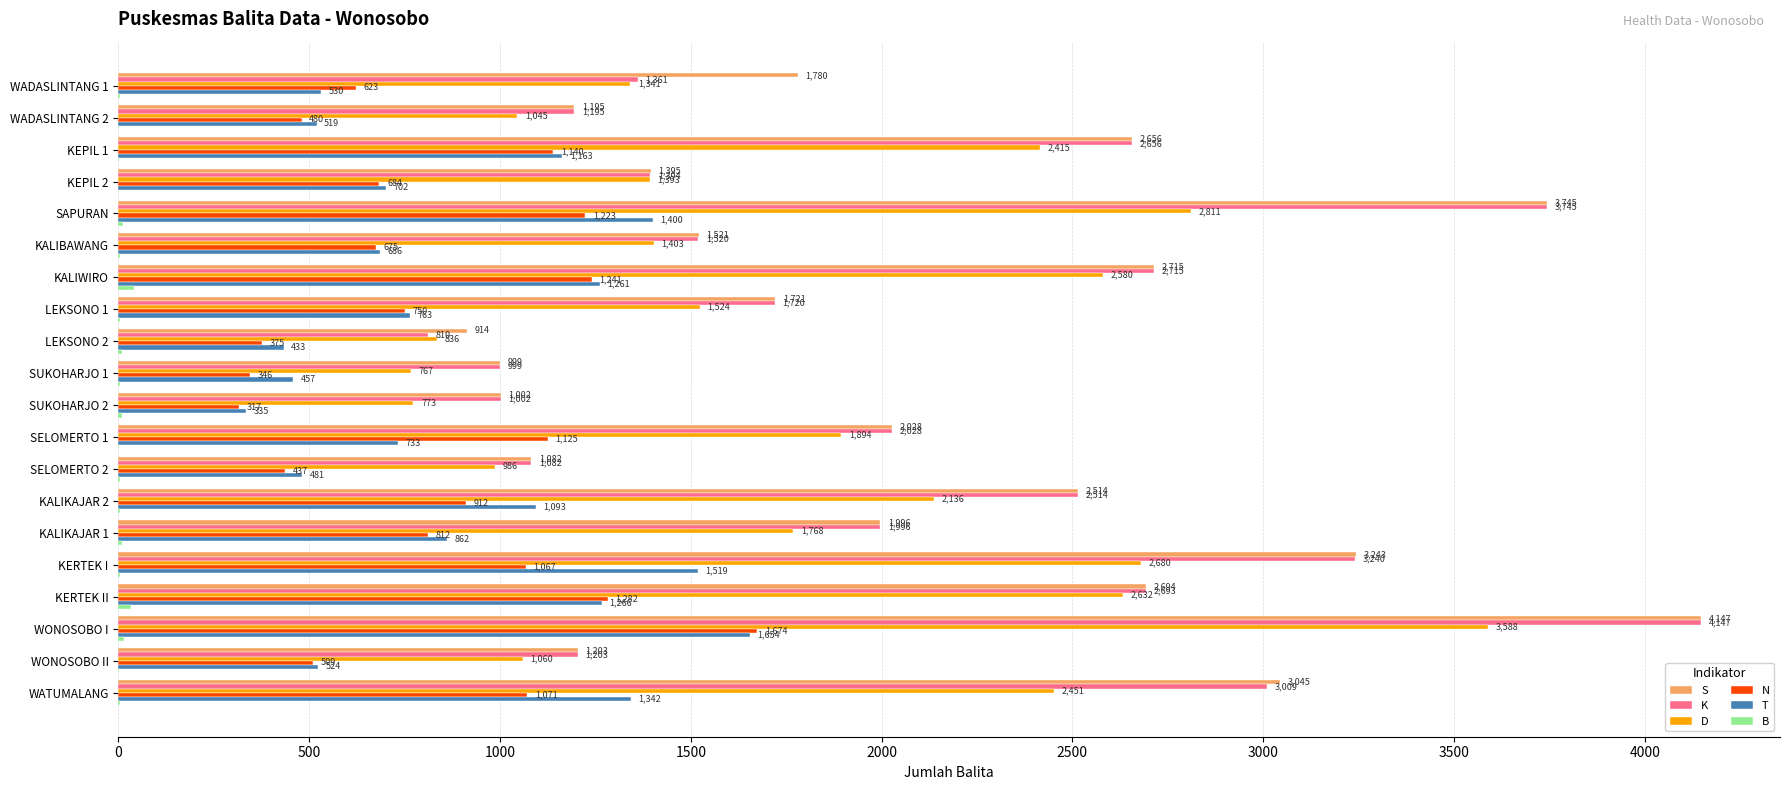

What value does the N series have at KALIKAJAR 1, to the nearest 50?

800